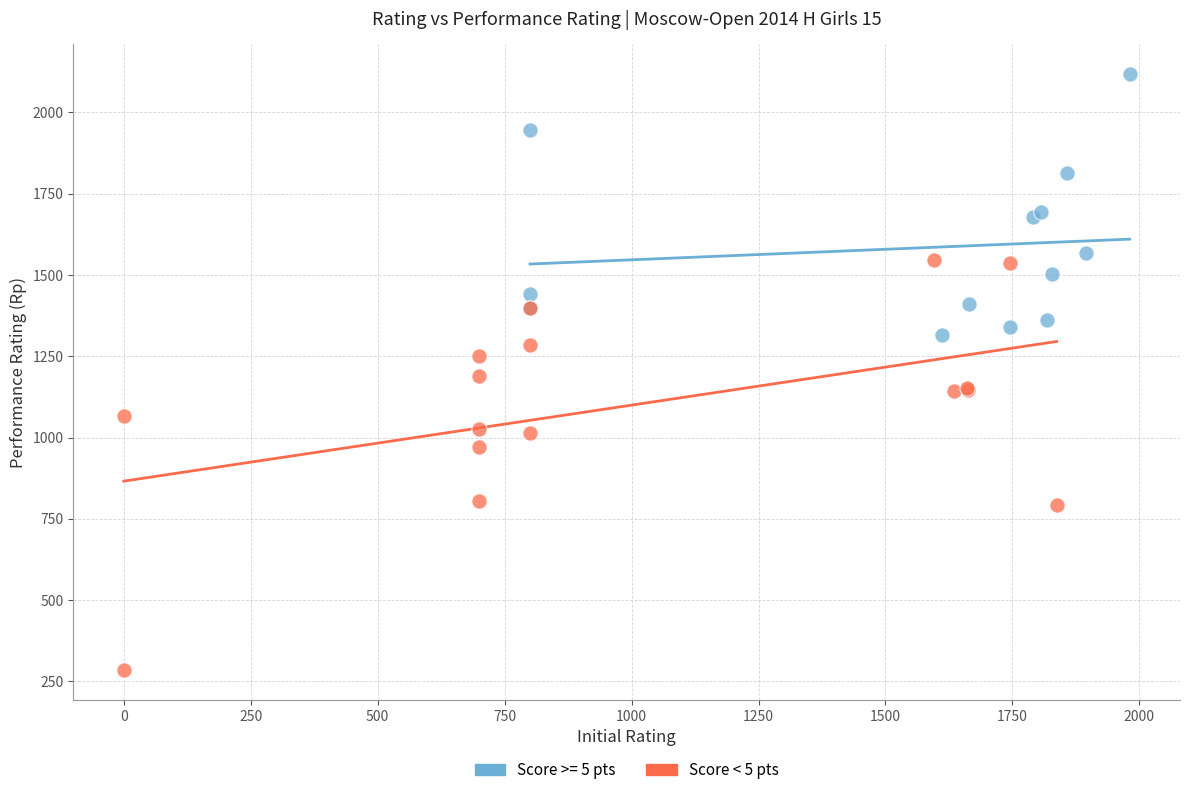

Which series reaches the minimum Y coordinate?

Score < 5 pts